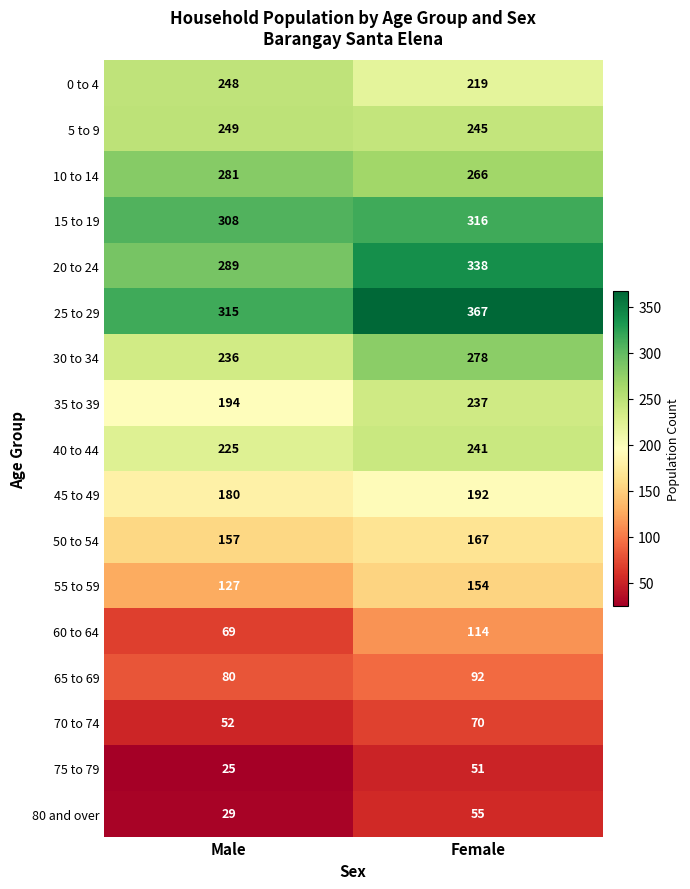

The 25 to 29 series shows 367 at Female. True or false?

True